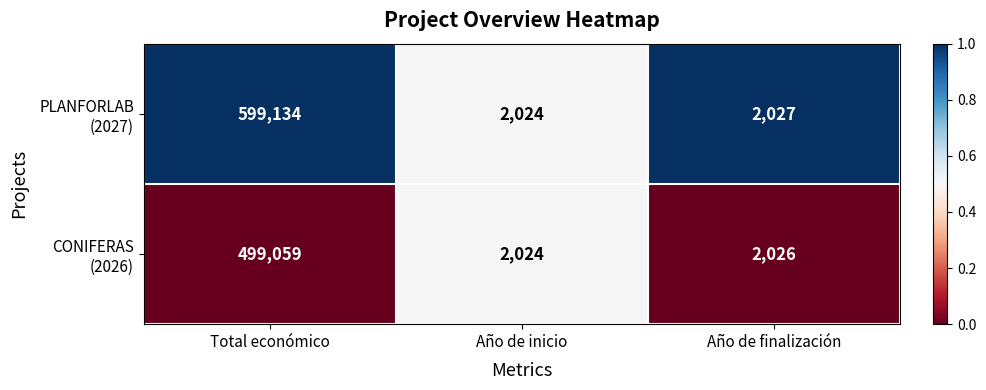

How many data points does each series have?

3